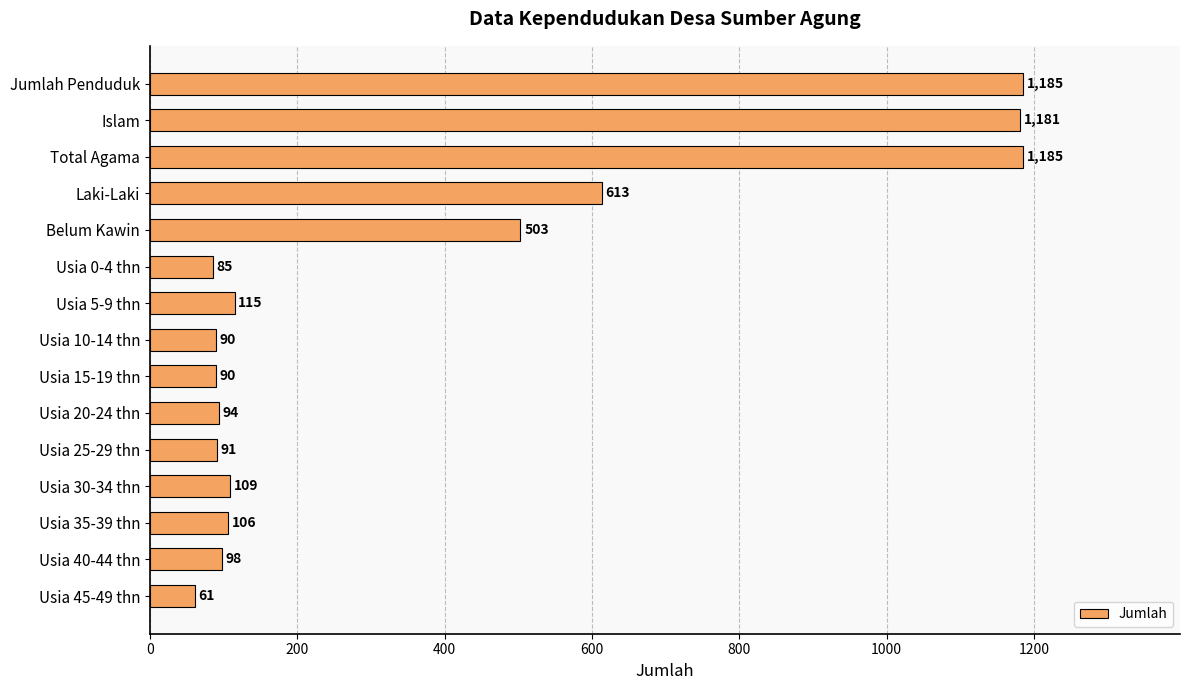

What is the average value?

374